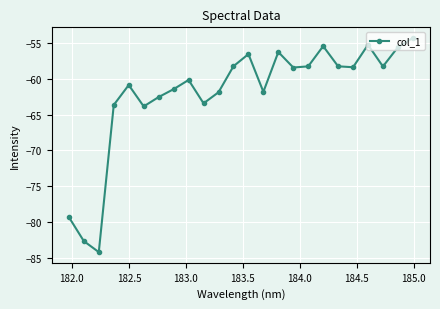

How many interior local peaks (higher than both neighbors) does the data have?

6